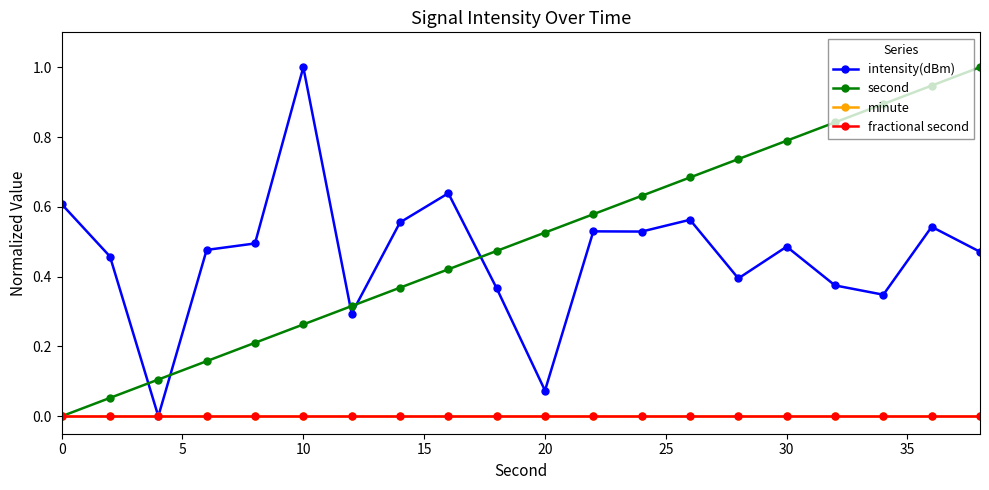

Is this an area chart (filled region under the line)?

No